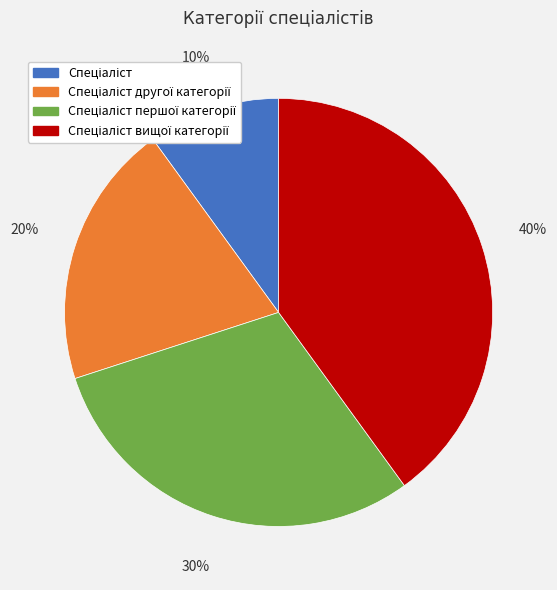

To the nearest percent, what is the difference between the largest and smallest slice percentages?

30%